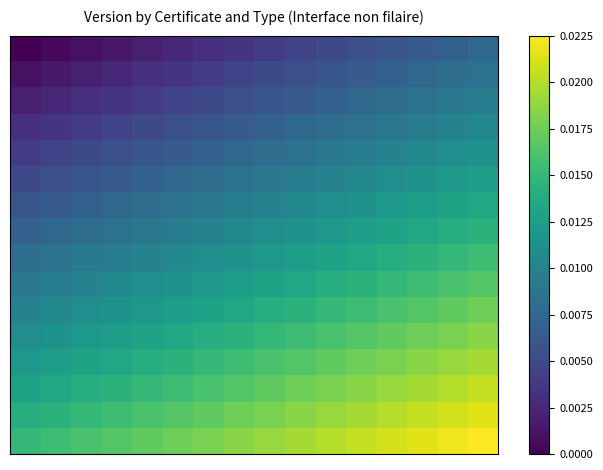

Count the number of categories in the chart.

16